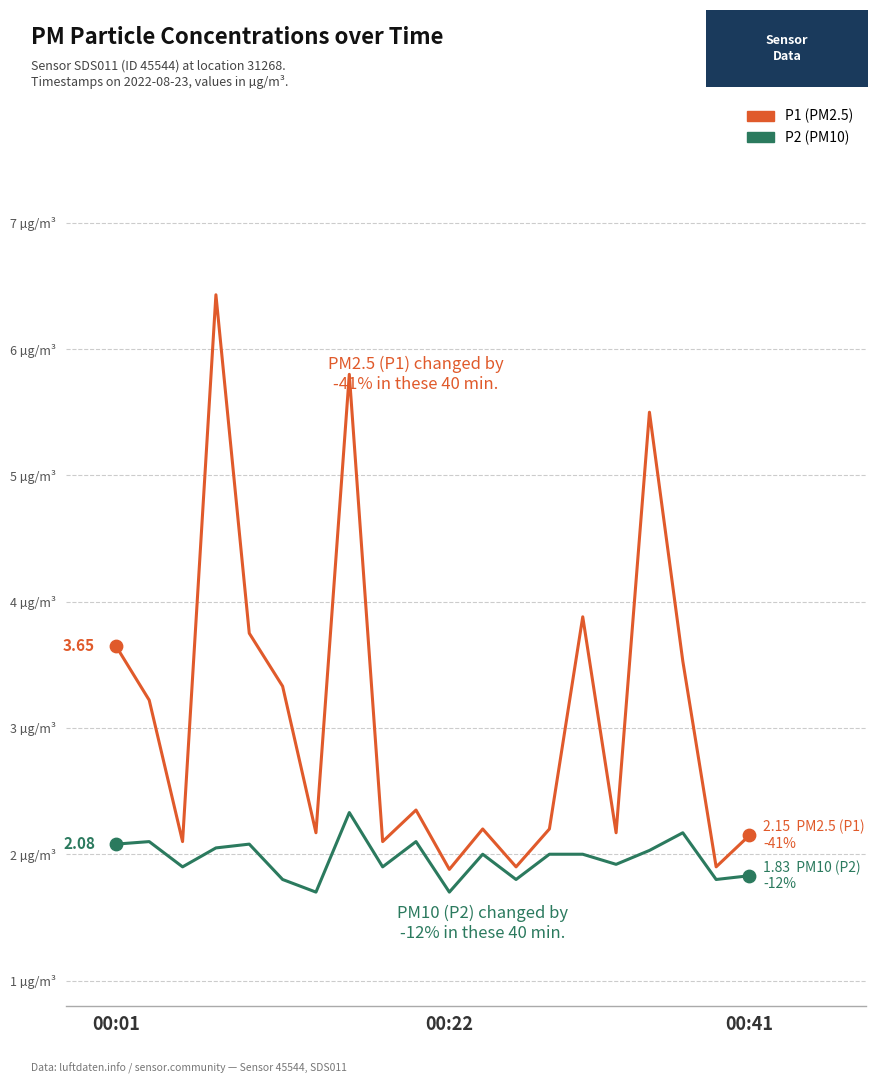

Is this an area chart (filled region under the line)?

No